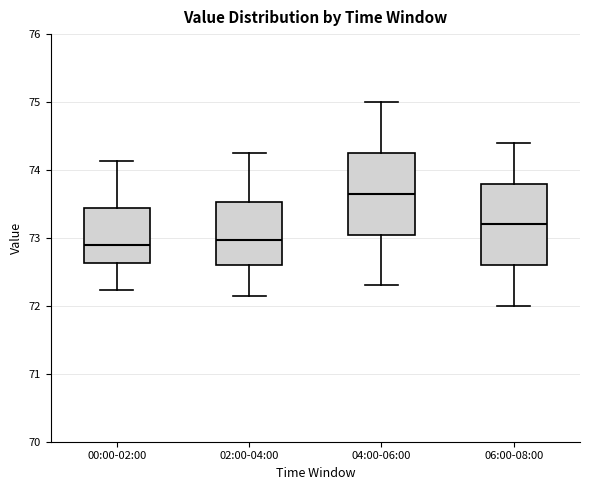

Which box's median line is the highest?

04:00-06:00